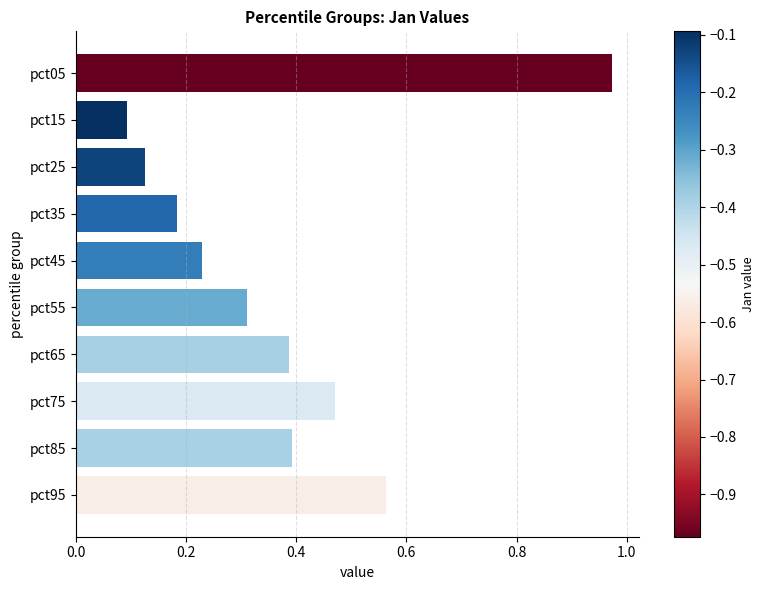

Which has a higher value, pct35 or pct65?

pct65